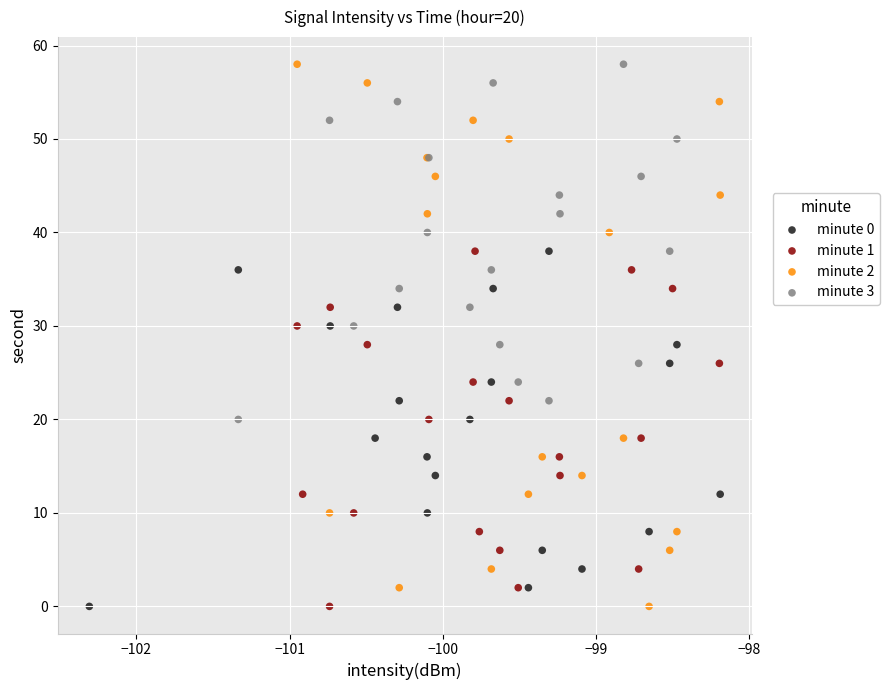

Which series has the widest spread of Y values?

minute 2